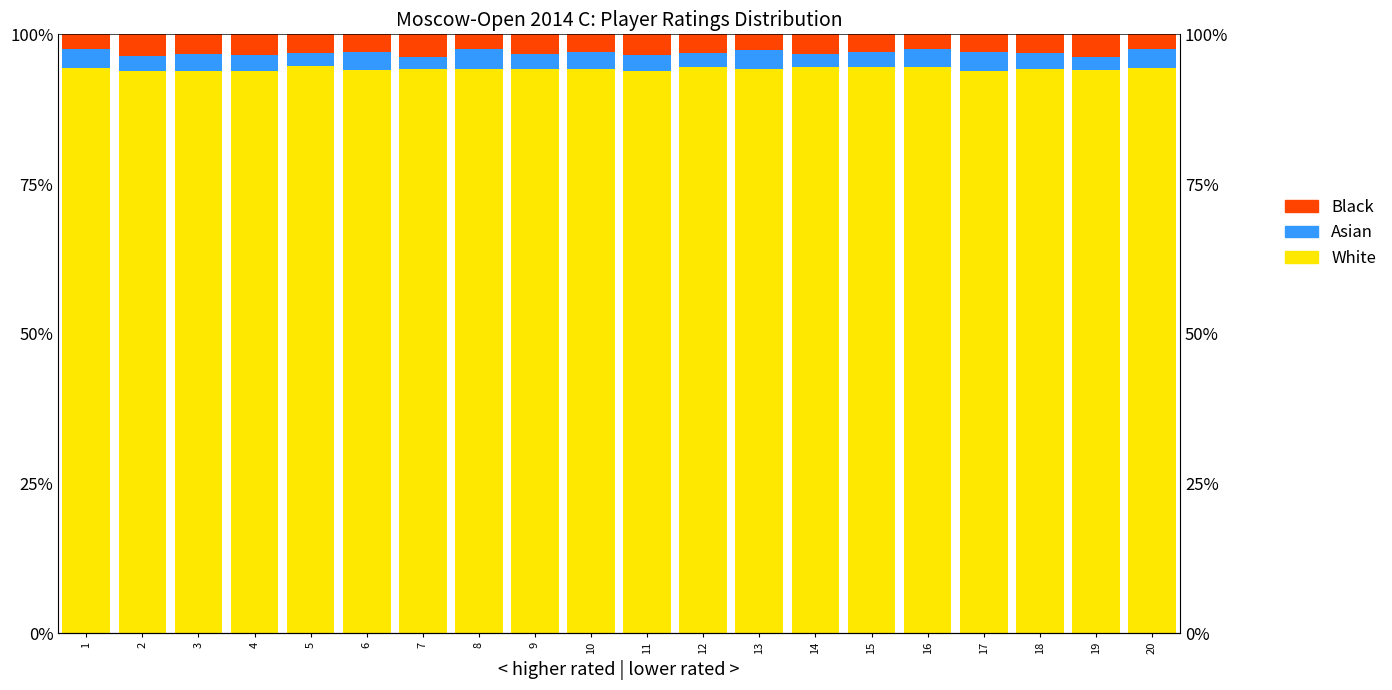

Which series has the largest total across all categories?

White